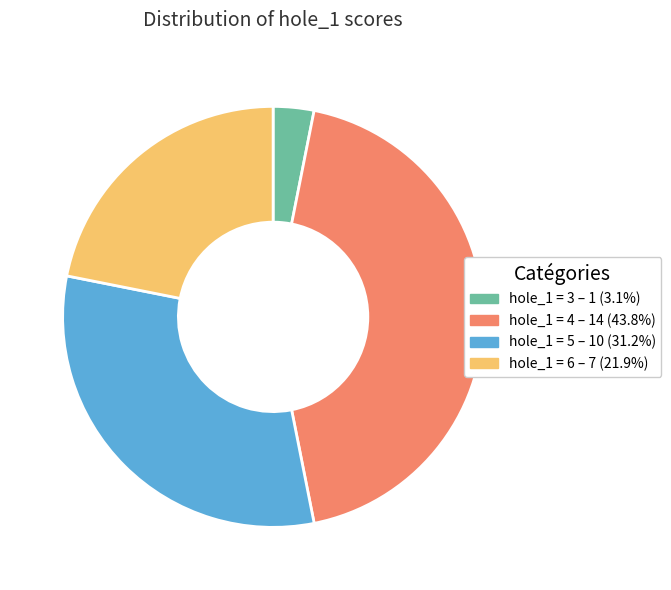

Is there a majority slice in this chart?

No